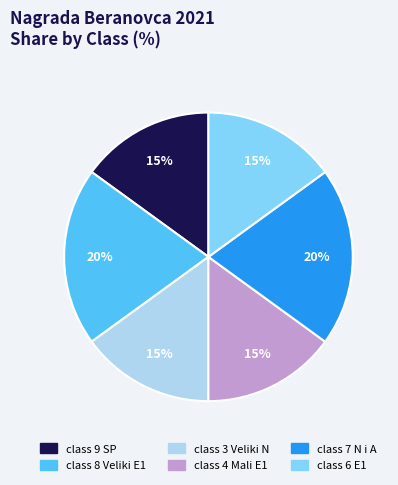

Is it true that class 7 N i A is 20% of the pie?

True